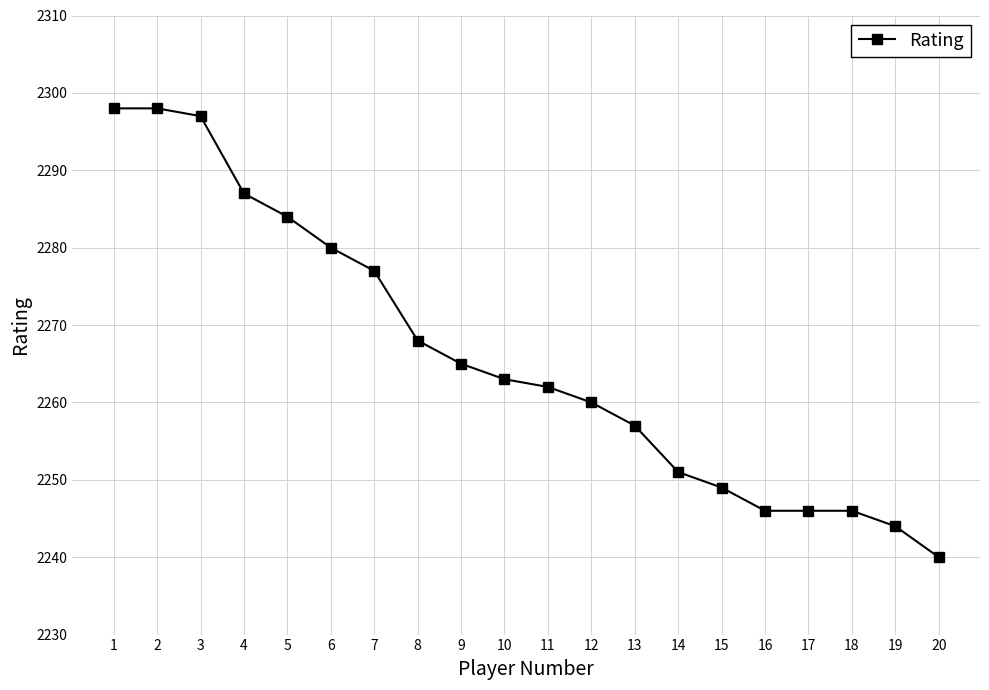

How many distinct data groups are displayed?

1